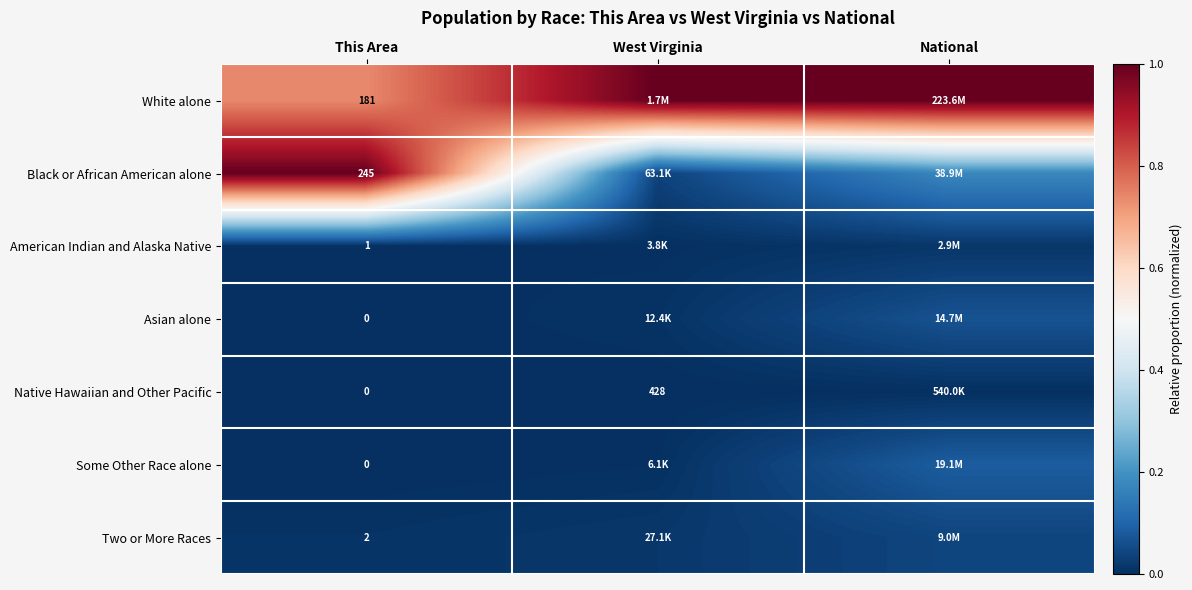

Rank the categories by Two or More Races value from highest to lowest.

National, West Virginia, This Area